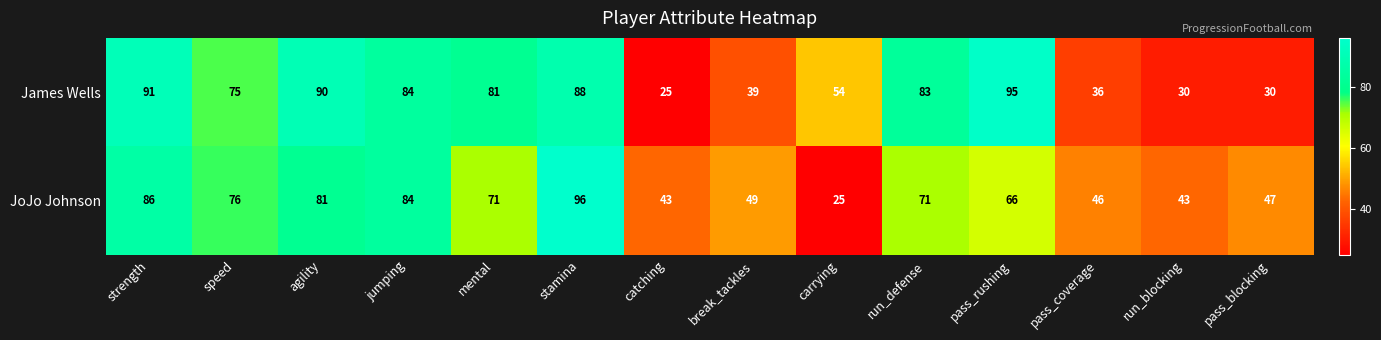

Reading left to right, list all the values displayed in this chart.

James Wells: strength=91	speed=75	agility=90	jumping=84	mental=81	stamina=88	catching=25	break_tackles=39	carrying=54	run_defense=83	pass_rushing=95	pass_coverage=36	run_blocking=30	pass_blocking=30
JoJo Johnson: strength=86	speed=76	agility=81	jumping=84	mental=71	stamina=96	catching=43	break_tackles=49	carrying=25	run_defense=71	pass_rushing=66	pass_coverage=46	run_blocking=43	pass_blocking=47